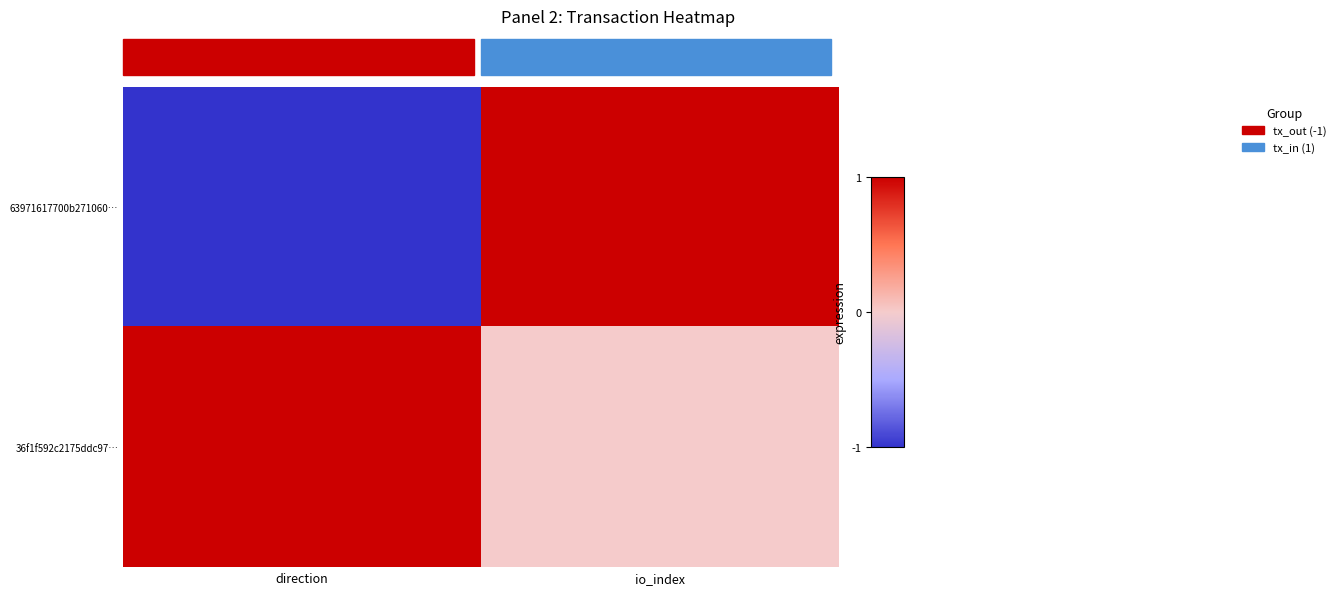

Reading left to right, transcribe all the data shown in this chart.

63971617700b271060…: direction=-1	io_index=1
36f1f592c2175ddc97…: direction=1	io_index=0